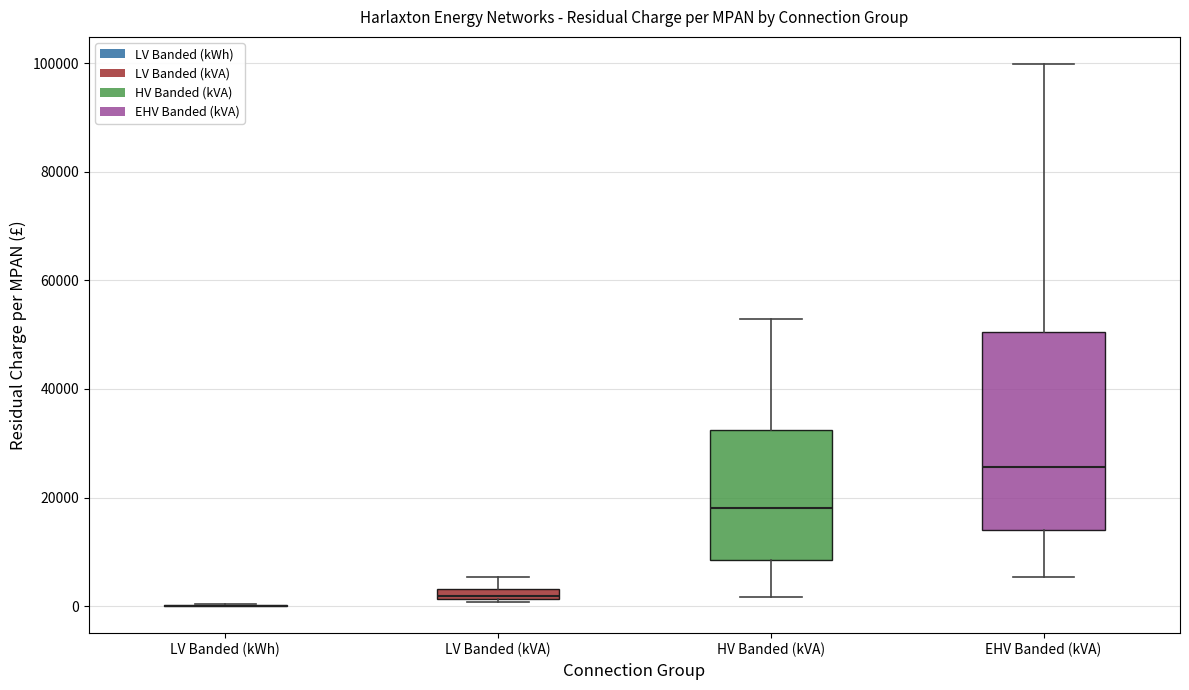

Where does the upper whisker of the box for EHV Banded (kVA) end on the y-axis? The values are not printed on the chart, so give them approximately, as read against the axis.

100000